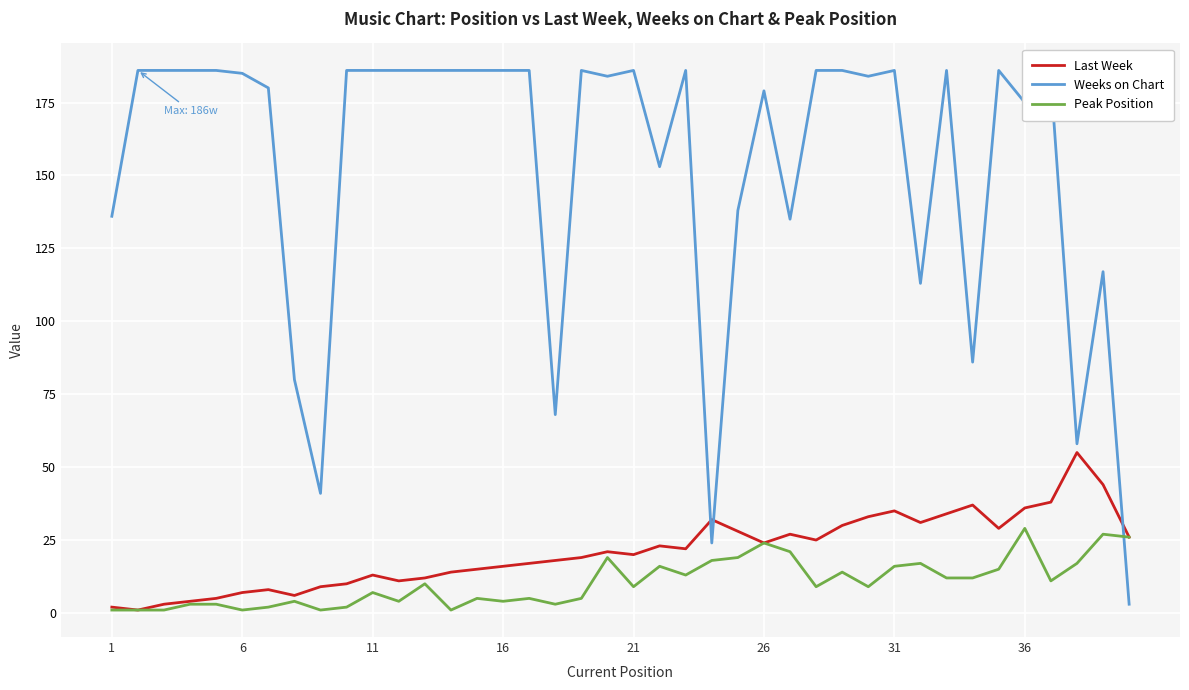

What is the difference between the maximum and minimum values in the Peak Position series?

28